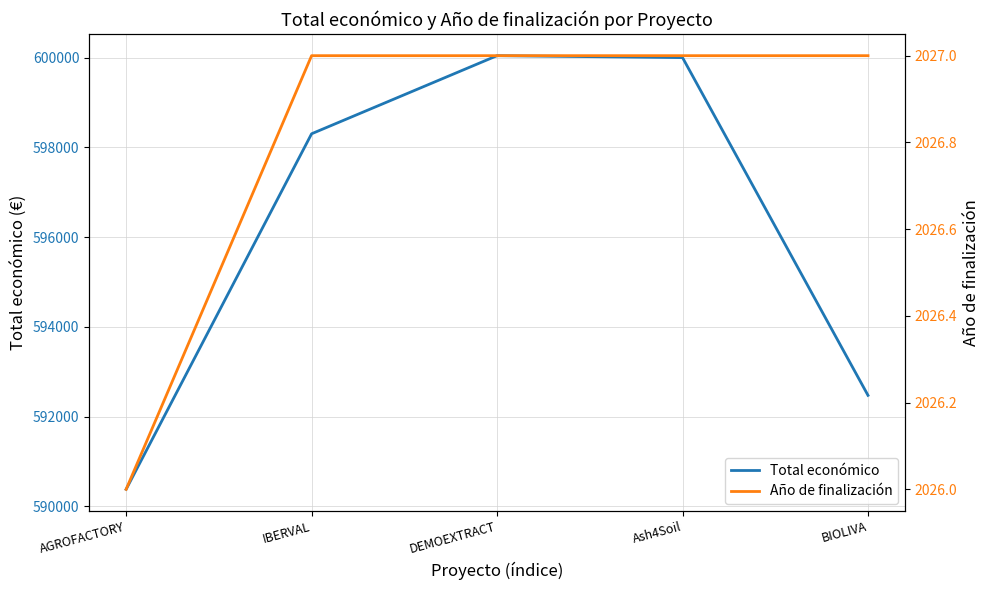

Is the value of Total económico at BIOLIVA greater than the value of Año de finalización at DEMOEXTRACT?

Yes